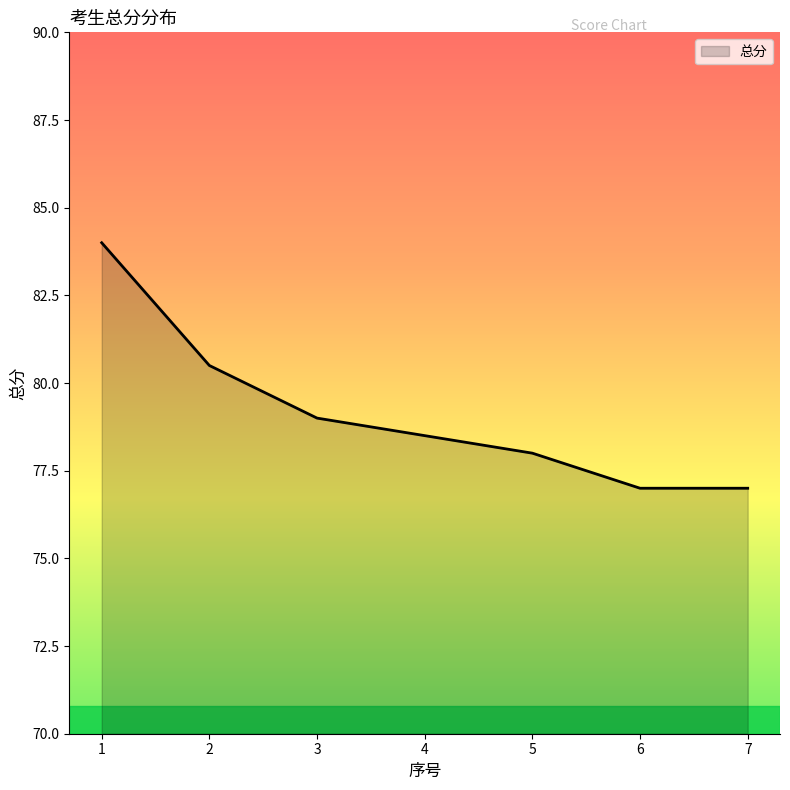

True or false: there are more than 0 points higher than both neighbors.

False